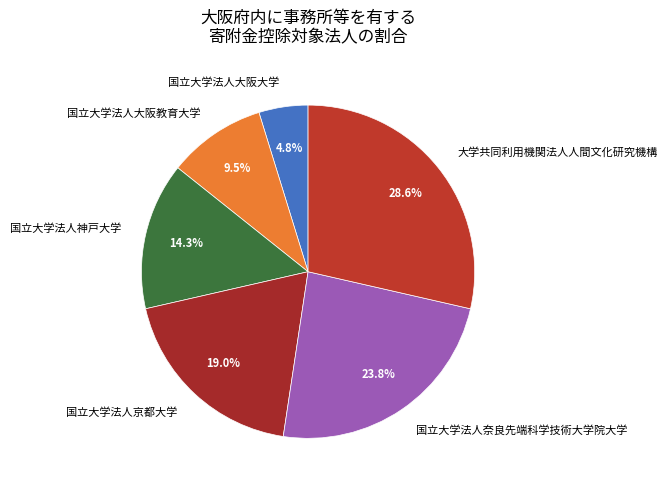

What percentage is the 国立大学法人大阪大学 slice, to the nearest percent?

5%